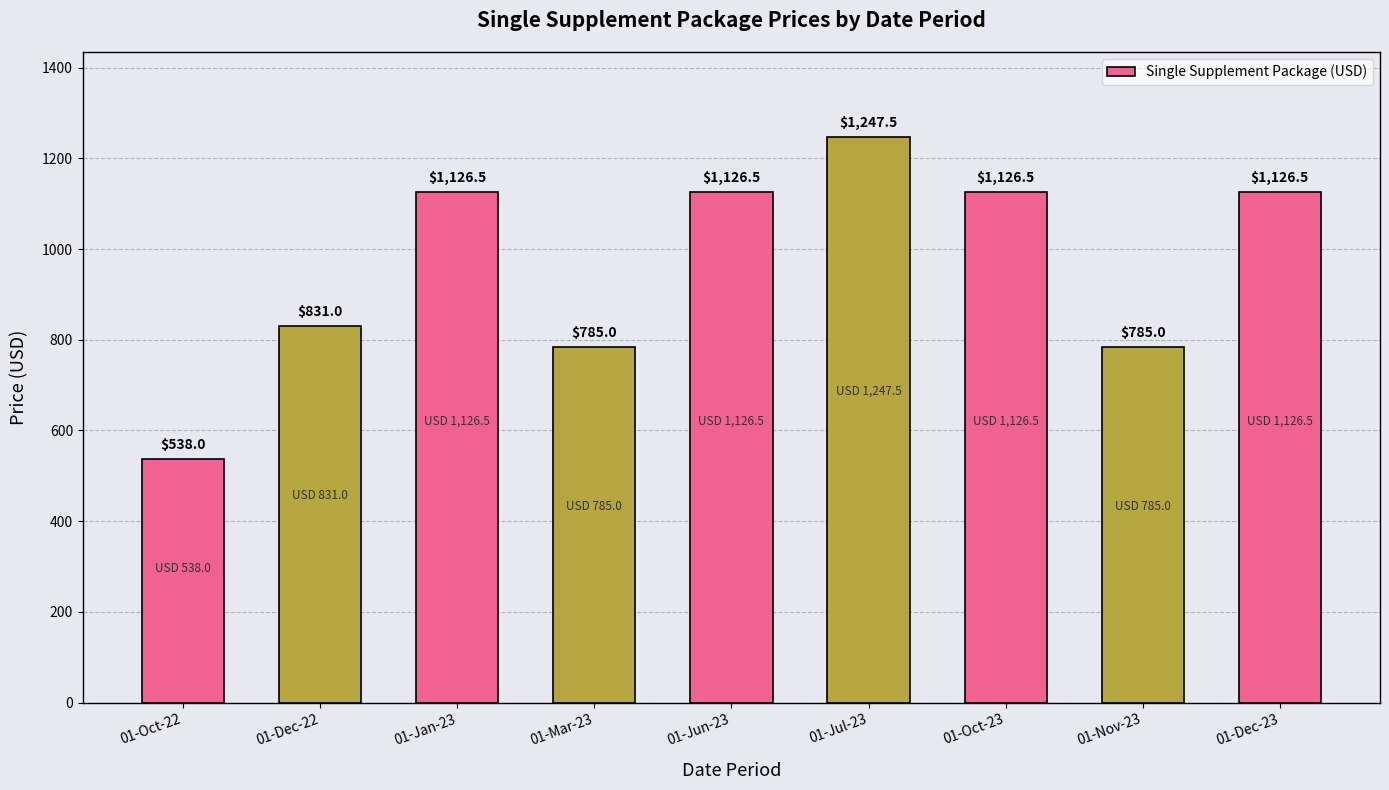

What is the difference between the second highest and minimum values?

588.5